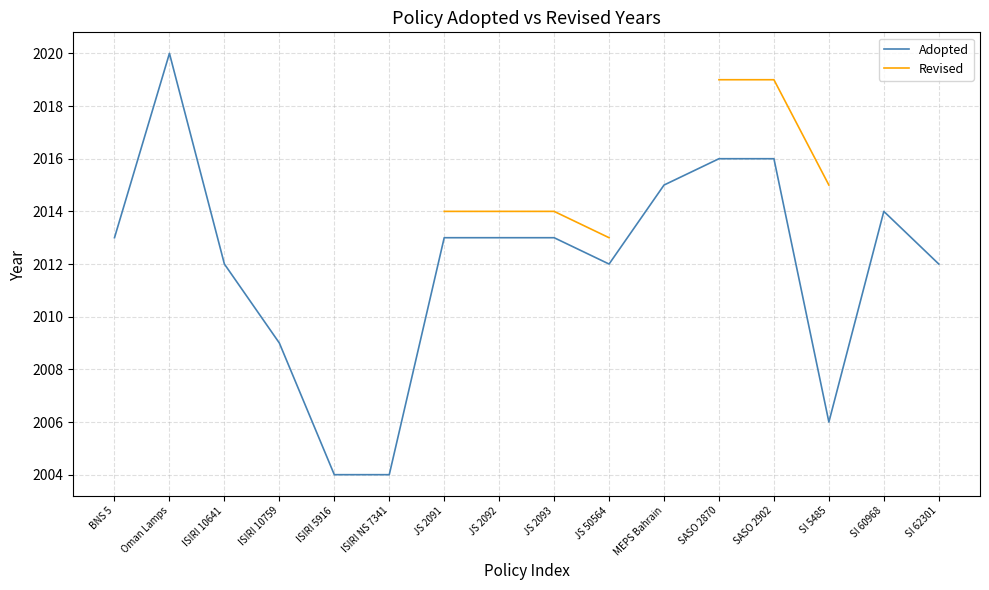

Which category has the highest value in the Adopted series?

Oman Lamps